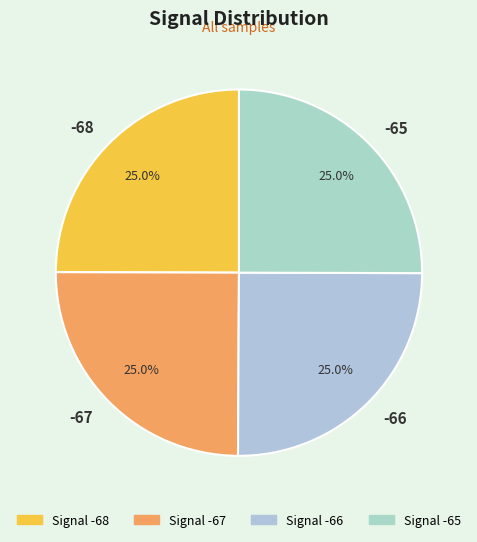

Combined, what portion of the pie is -68 and -66?

50.0%